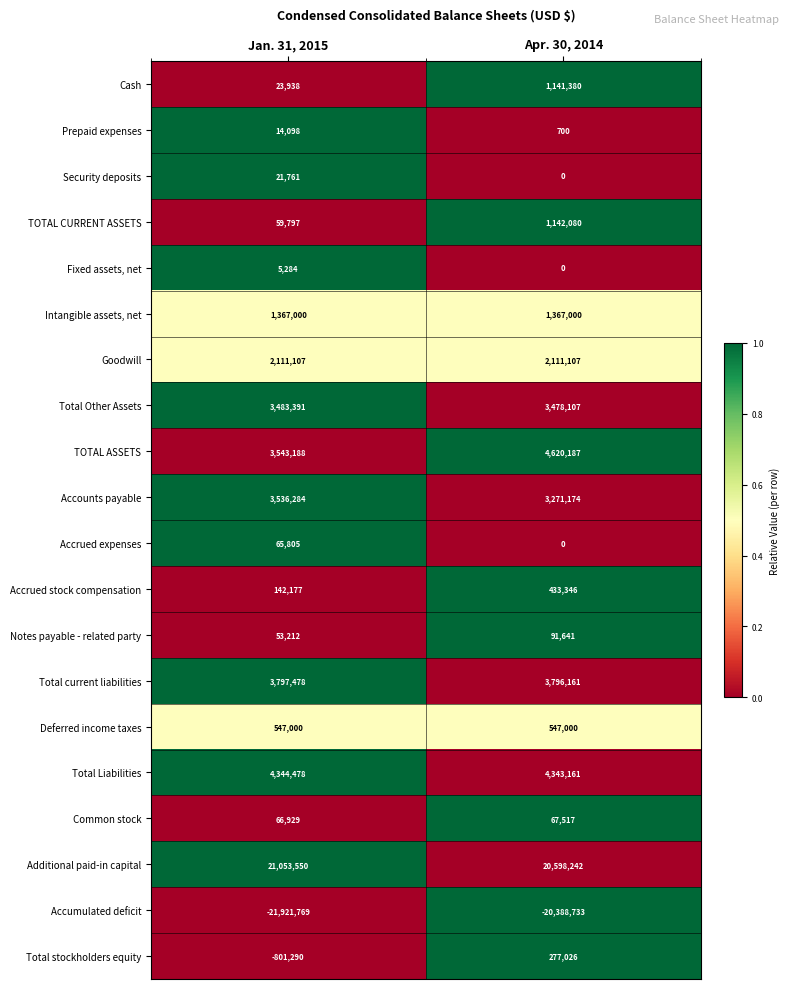

The value of TOTAL ASSETS at Jan. 31, 2015 is 3543188. True or false?

True